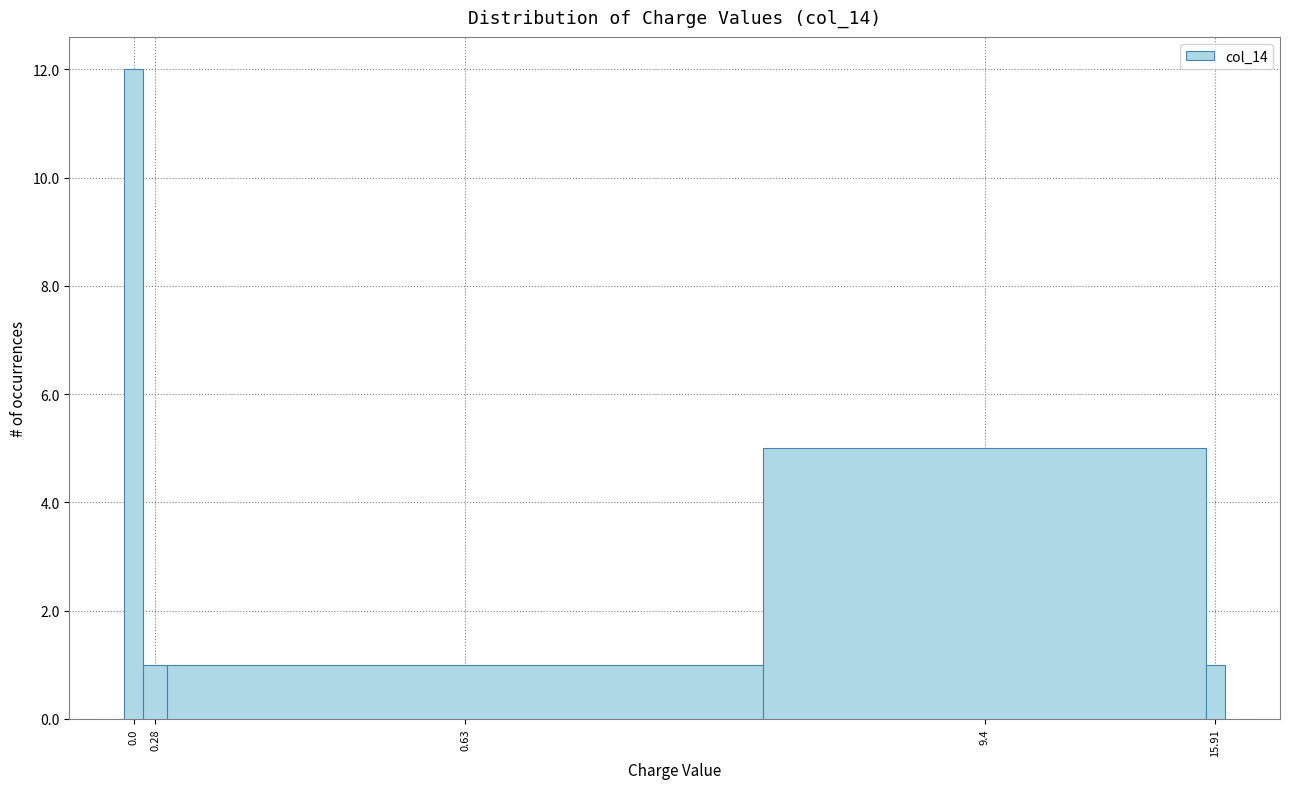

Reading right to left, list all the values displayed in this chart.

15.91=1	9.4=5	0.63=1	0.28=1	0.0=12